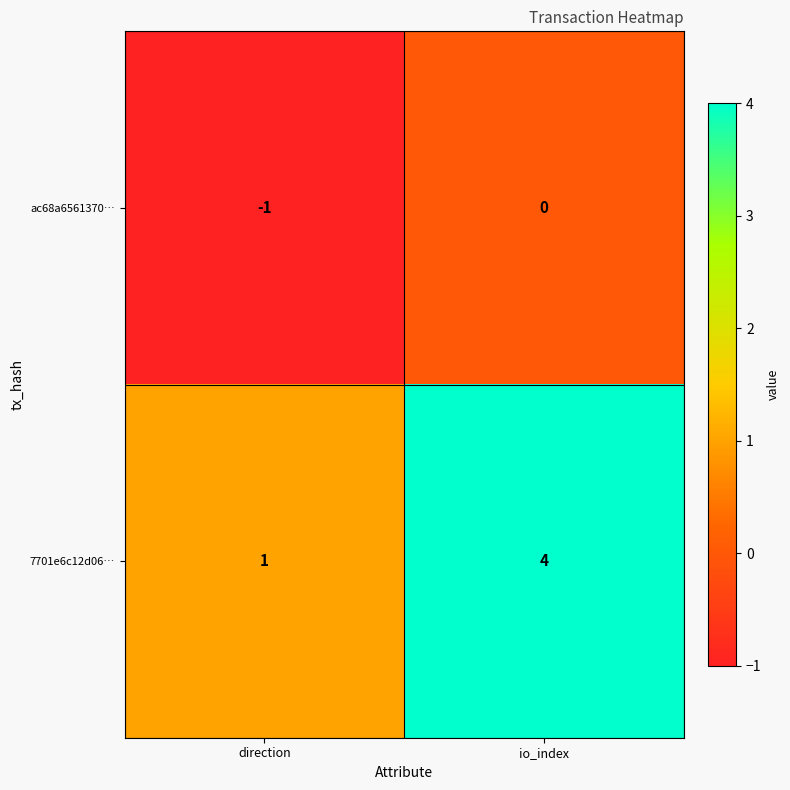

At how many categories does at least one series exceed 0?

2